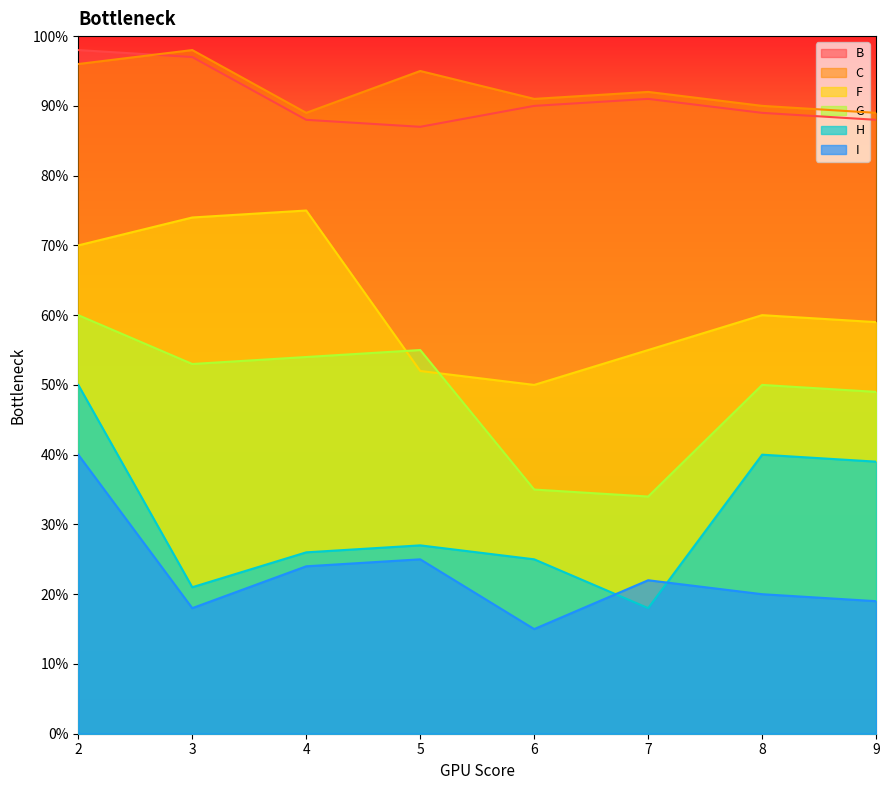

What is the difference between the highest and lowest values at 3?

80